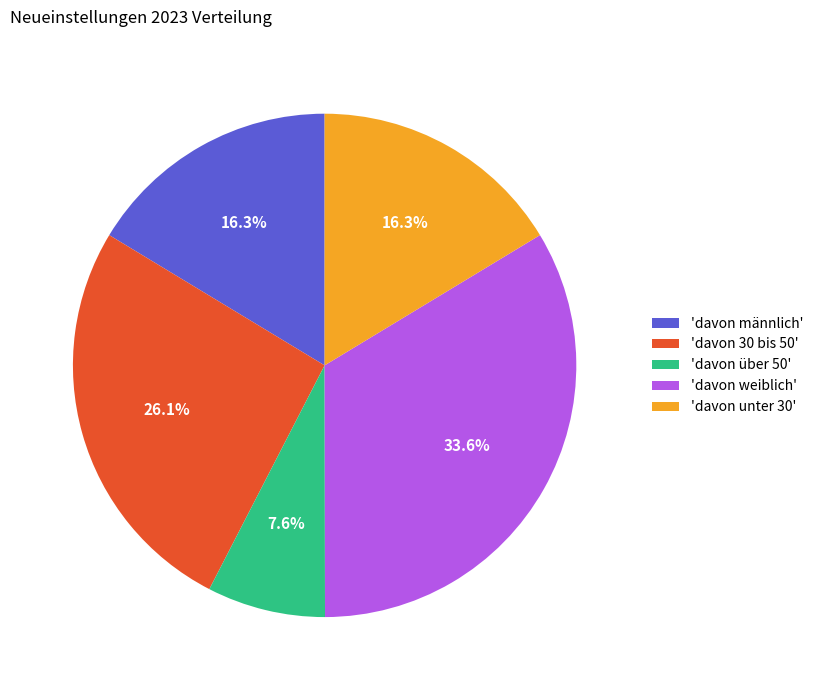

Which has a higher value, 'davon 30 bis 50' or 'davon unter 30'?

'davon 30 bis 50'